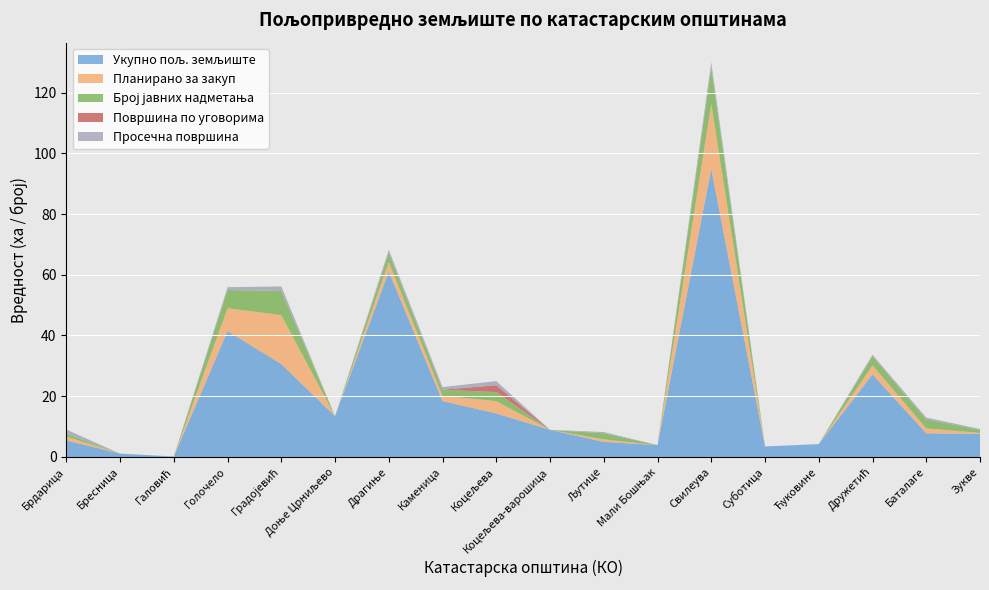

Reading right to left, extract all data points from this chart.

Укупно пољ. земљиште: 7.6	7.8	27.2	4.2	3.5	94.9	3.9	5.0	8.9	14.3	18.4	61.1	13.5	30.6	41.5	0.1	1.1	5.4
Планирано за закуп: 0.3	1.6	3.0	0.0	0.0	21.3	0.0	0.8	0.0	4.0	1.7	3.1	0.0	16.1	7.5	0.0	0.0	1.3
Број јавних надметања: 1.0	3.0	3.0	0.0	0.0	12.0	0.0	2.0	0.0	3.0	2.0	3.0	0.0	8.0	6.0	0.0	0.0	1.0
Површина по уговорима: 0.0	0.0	0.0	0.0	0.0	0.0	0.0	0.0	0.0	2.3	0.0	0.0	0.0	0.0	0.0	0.0	0.0	0.0
Просечна површина: 0.3	0.5	0.5	0.0	0.0	1.8	0.0	0.4	0.0	1.3	0.9	1.0	0.0	1.5	0.9	0.0	0.0	1.3